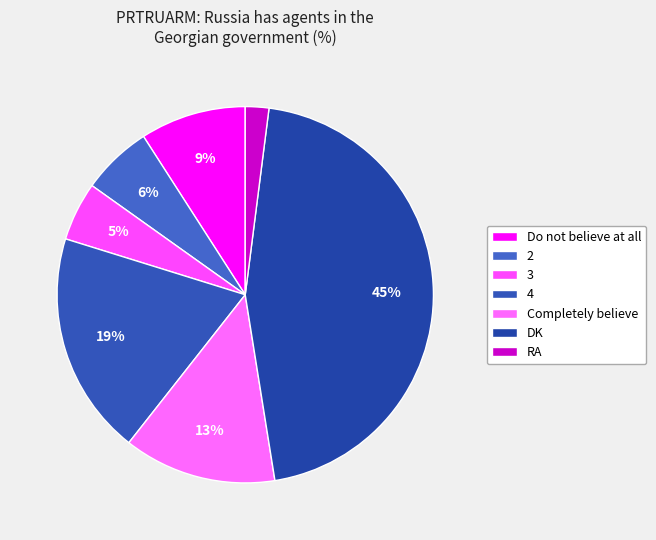

Does any single category account for the majority?

No